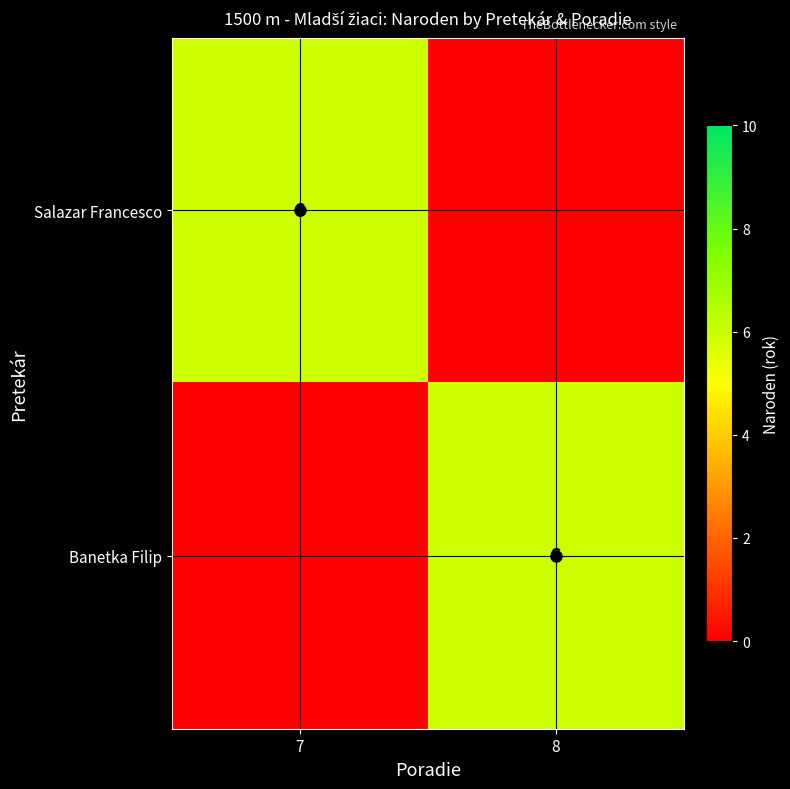

The value of Banetka Filip at 8 is 11. True or false?

False